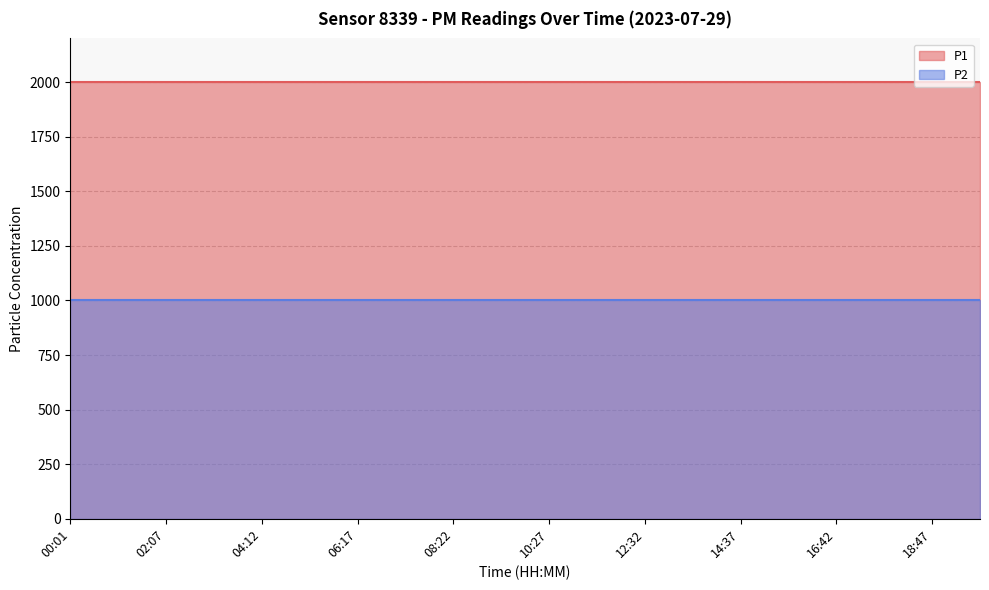

What is the label of the 13th point from the left?

12:32